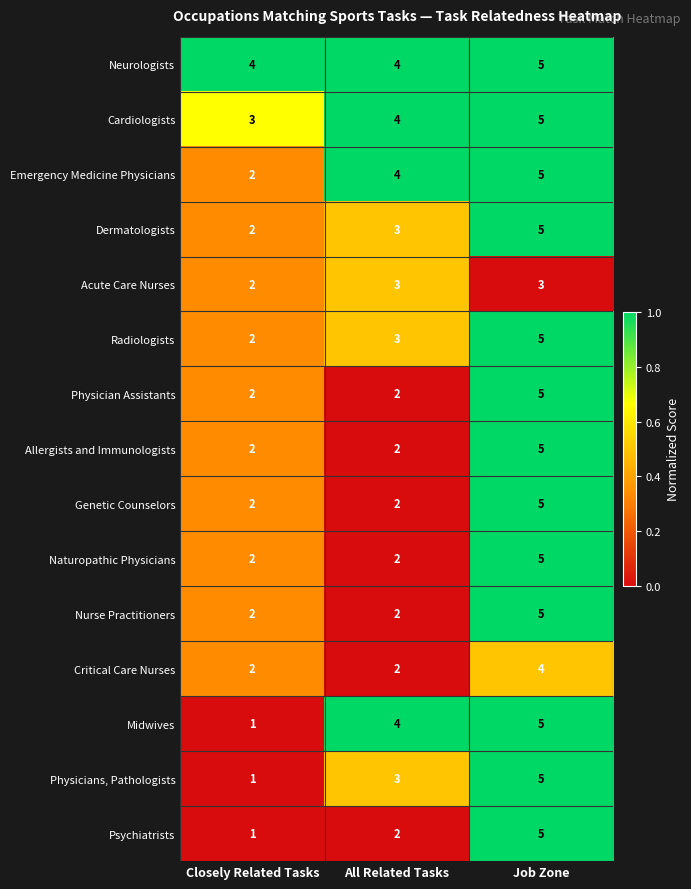

How many series are shown in this chart?

15